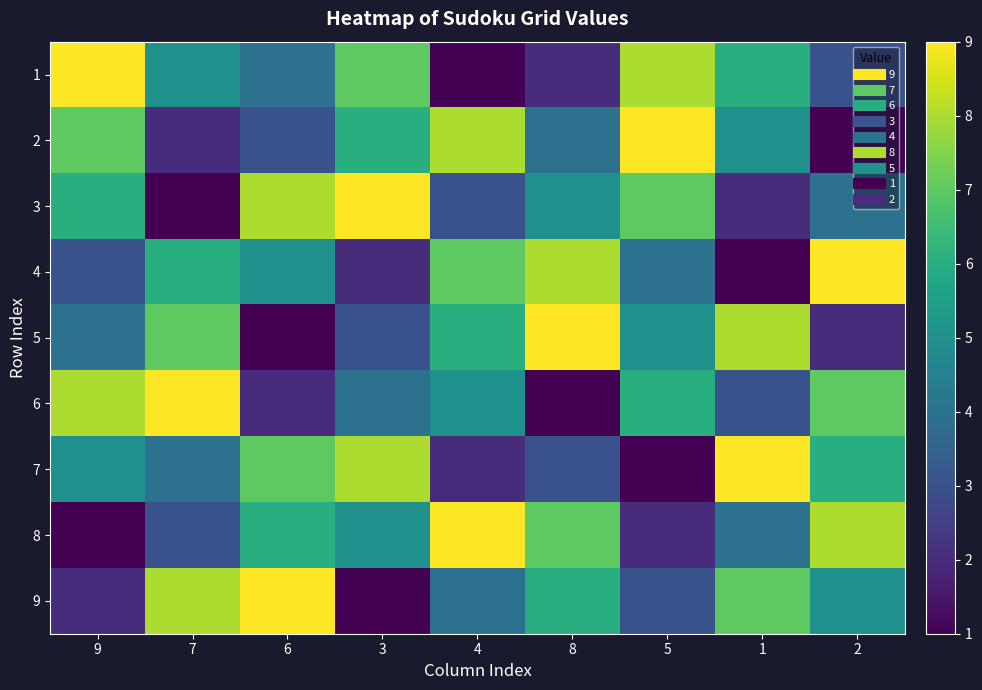

Rank the series by their maximum value, from lowest to highest.

1, 2, 3, 4, 5, 6, 7, 8, 9